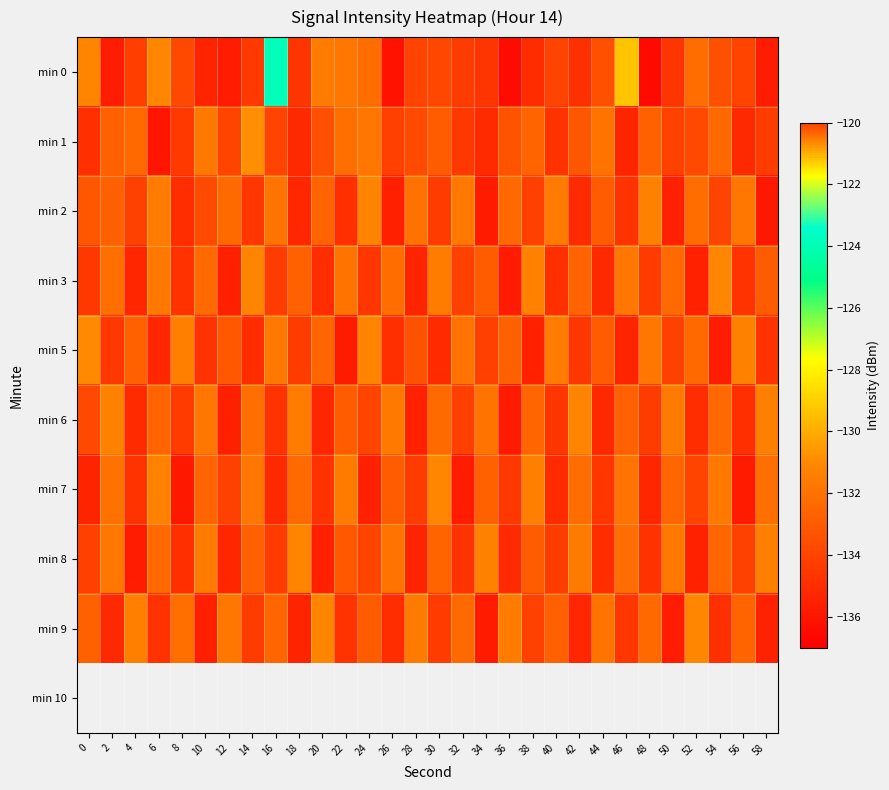

Reading left to right, what are all the values shown in this chart?

min 0: 0=-120.6	2=-135.7	4=-134.3	6=-131.1	8=-133.8	10=-135.4	12=-135.7	14=-134.4	16=-123.9	18=-134.7	20=-131.5	22=-131.8	24=-132.2	26=-136.1	28=-134.0	30=-133.8	32=-134.3	34=-134.6	36=-136.5	38=-135.0	40=-134.0	42=-134.8	44=-133.4	46=-129.4	48=-136.5	50=-134.7	52=-132.3	54=-133.5	56=-134.0	58=-135.7
min 1: 0=-134.9	2=-132.8	4=-132.4	6=-136.1	8=-134.5	10=-131.8	12=-134.0	14=-130.9	16=-134.0	18=-135.2	20=-133.5	22=-132.1	24=-131.8	26=-134.2	28=-133.7	30=-132.9	32=-134.5	34=-135.1	36=-133.3	38=-132.6	40=-134.8	42=-133.2	44=-131.9	46=-135.4	48=-132.7	50=-134.1	52=-133.8	54=-132.4	56=-135.2	58=-134.3
min 2: 0=-133.2	2=-132.8	4=-134.1	6=-131.5	8=-135.0	10=-133.7	12=-132.3	14=-134.6	16=-131.9	18=-135.3	20=-132.6	22=-134.9	24=-131.2	26=-135.6	28=-132.0	30=-134.4	32=-131.7	34=-135.8	36=-132.4	38=-134.2	40=-131.6	42=-135.1	44=-132.9	46=-134.7	48=-131.3	50=-135.5	52=-132.2	54=-134.0	56=-131.8	58=-135.9
min 3: 0=-134.5	2=-132.1	4=-135.3	6=-131.7	8=-134.8	10=-132.4	12=-135.6	14=-131.2	16=-134.3	18=-132.7	20=-135.0	22=-131.9	24=-134.6	26=-132.2	28=-135.4	30=-131.5	32=-134.1	34=-132.9	36=-135.7	38=-131.3	40=-134.9	42=-132.6	44=-135.2	46=-131.8	48=-134.4	50=-132.3	52=-135.5	54=-131.1	56=-134.7	58=-133.0
min 5: 0=-131.0	2=-134.5	4=-132.8	6=-135.3	8=-131.4	10=-134.7	12=-133.1	14=-135.0	16=-131.7	18=-134.3	20=-132.5	22=-135.8	24=-131.2	26=-134.9	28=-133.4	30=-135.1	32=-131.9	34=-134.2	36=-132.7	38=-135.5	40=-131.5	42=-134.6	44=-133.0	46=-135.4	48=-131.8	50=-134.1	52=-132.4	54=-135.7	56=-131.3	58=-134.8
min 6: 0=-133.8	2=-131.3	4=-135.1	6=-132.6	8=-134.4	10=-131.8	12=-135.6	14=-132.1	16=-134.7	18=-131.5	20=-135.3	22=-132.9	24=-134.0	26=-131.7	28=-135.5	30=-132.3	32=-134.2	34=-131.9	36=-135.8	38=-132.5	40=-134.6	42=-131.2	44=-135.2	46=-132.8	48=-134.3	50=-131.6	52=-135.0	54=-132.4	56=-134.9	58=-131.4
min 7: 0=-135.4	2=-132.0	4=-134.7	6=-131.3	8=-135.9	10=-132.6	12=-134.1	14=-131.8	16=-135.2	18=-132.3	20=-134.8	22=-131.6	24=-135.5	26=-132.9	28=-134.3	30=-131.1	32=-135.7	34=-132.7	36=-134.5	38=-131.4	40=-135.1	42=-132.2	44=-134.6	46=-131.9	48=-135.3	50=-132.5	52=-134.0	54=-131.7	56=-135.8	58=-132.1
min 8: 0=-134.2	2=-131.8	4=-135.7	6=-132.4	8=-134.9	10=-131.5	12=-135.3	14=-132.8	16=-134.4	18=-131.2	20=-135.6	22=-133.1	24=-134.0	26=-131.9	28=-135.4	30=-132.6	32=-134.7	34=-131.3	36=-135.1	38=-132.9	40=-134.3	42=-131.6	44=-135.0	46=-132.2	48=-134.8	50=-131.7	52=-135.5	54=-132.5	56=-134.1	58=-131.4
min 9: 0=-132.7	2=-135.2	4=-131.4	6=-134.8	8=-132.1	10=-135.6	12=-131.8	14=-134.3	16=-132.5	18=-135.4	20=-131.2	22=-134.7	24=-132.9	26=-135.0	28=-131.6	30=-134.4	32=-132.3	34=-135.8	36=-131.5	38=-134.1	40=-132.8	42=-135.3	44=-131.9	46=-134.6	48=-132.4	50=-135.7	52=-131.1	54=-134.9	56=-132.6	58=-135.5